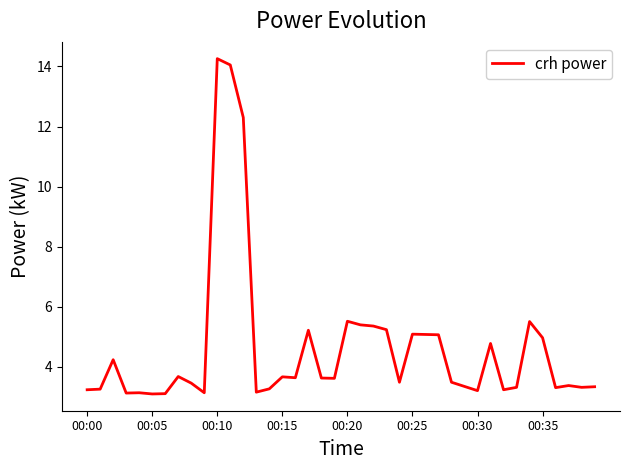

What is the minimum value shown in the chart?

3.1